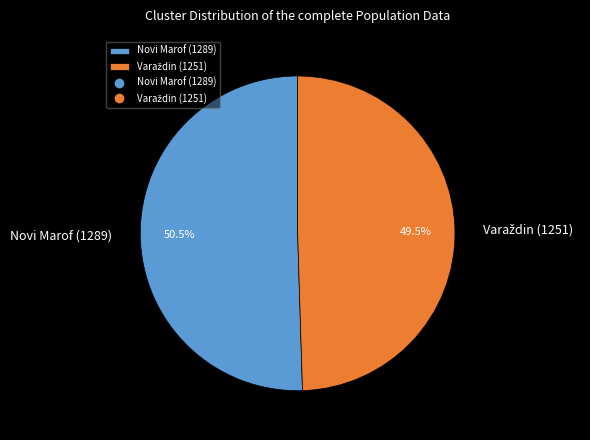

Does Novi Marof (1289) represent more than half of the total?

Yes